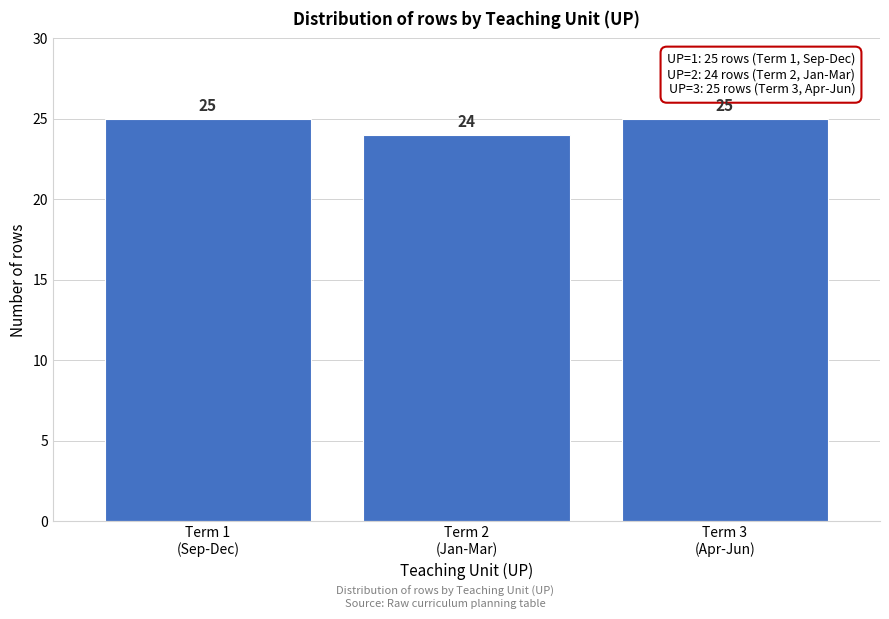

Reading right to left, transcribe all the data shown in this chart.

25	24	25